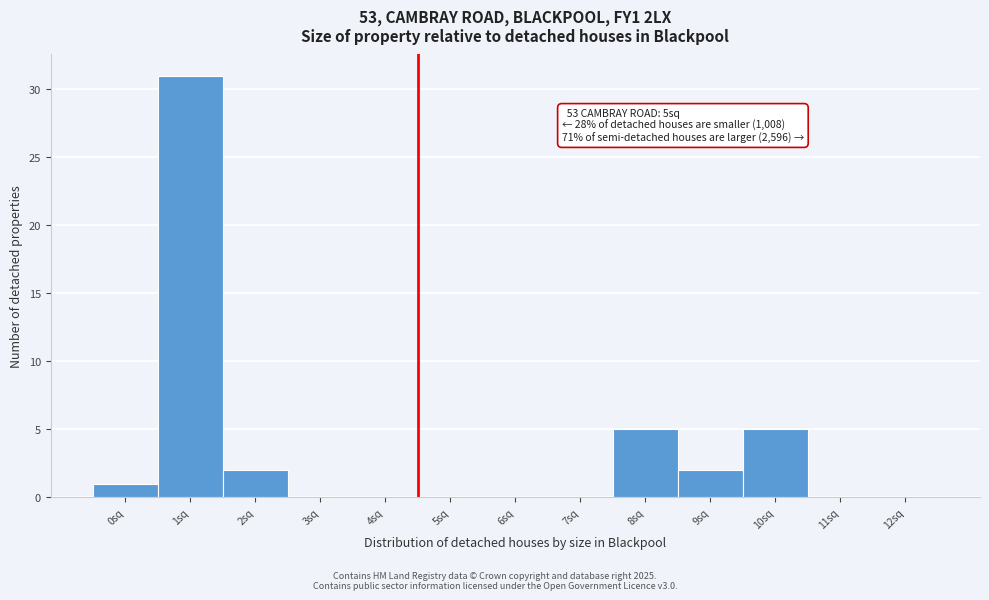

Reading left to right, extract all data points from this chart.

0sq=1	1sq=31	2sq=2	3sq=0	4sq=0	5sq=0	6sq=0	7sq=0	8sq=5	9sq=2	10sq=5	11sq=0	12sq=0